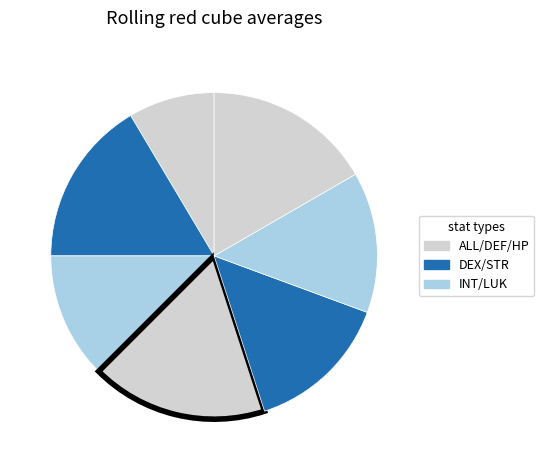

Count the number of slices in the pie.

7